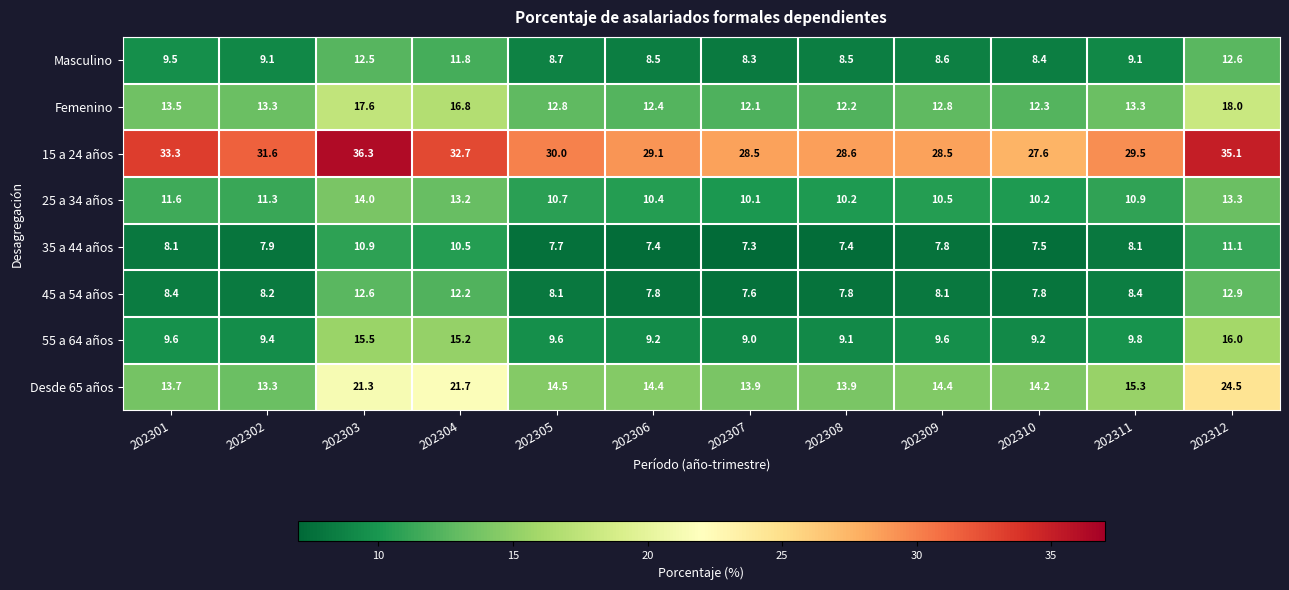

What is the difference between the second highest and second lowest values in the Masculino series?

4.1